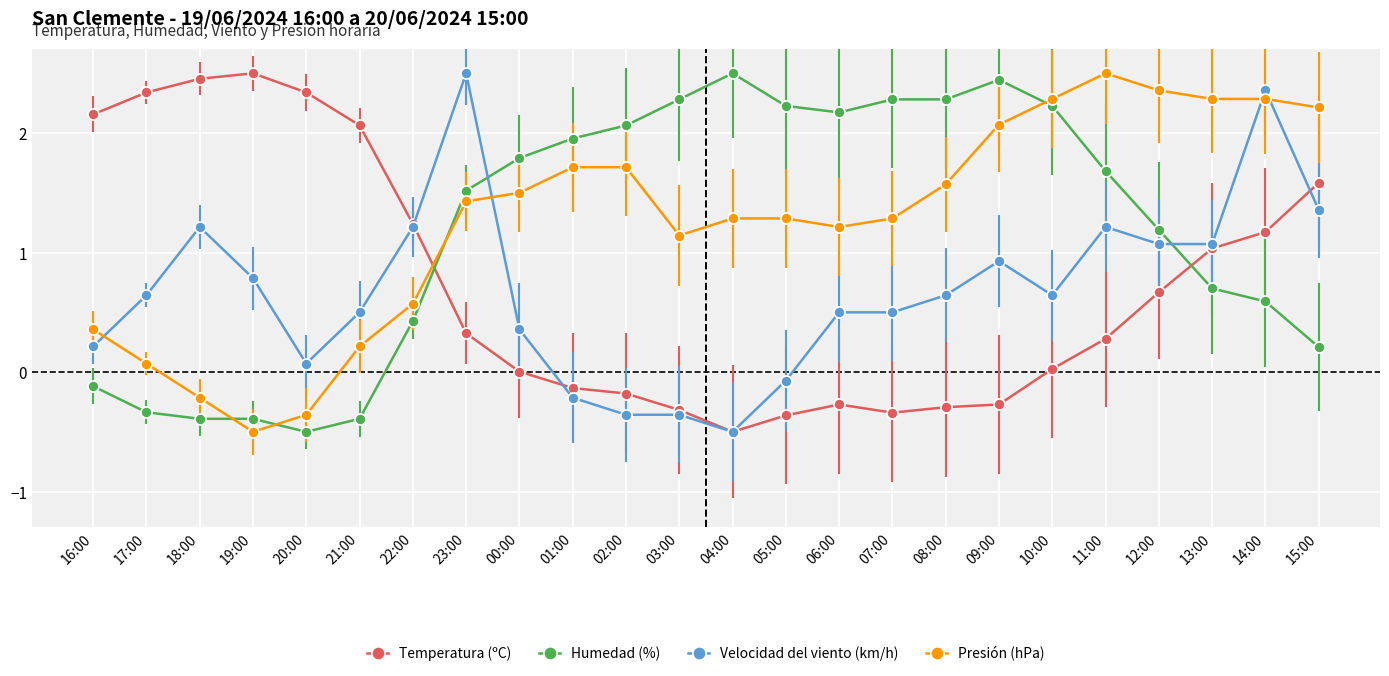

True or false: Humedad (%) has a value of 1.2 at 12:00.

True